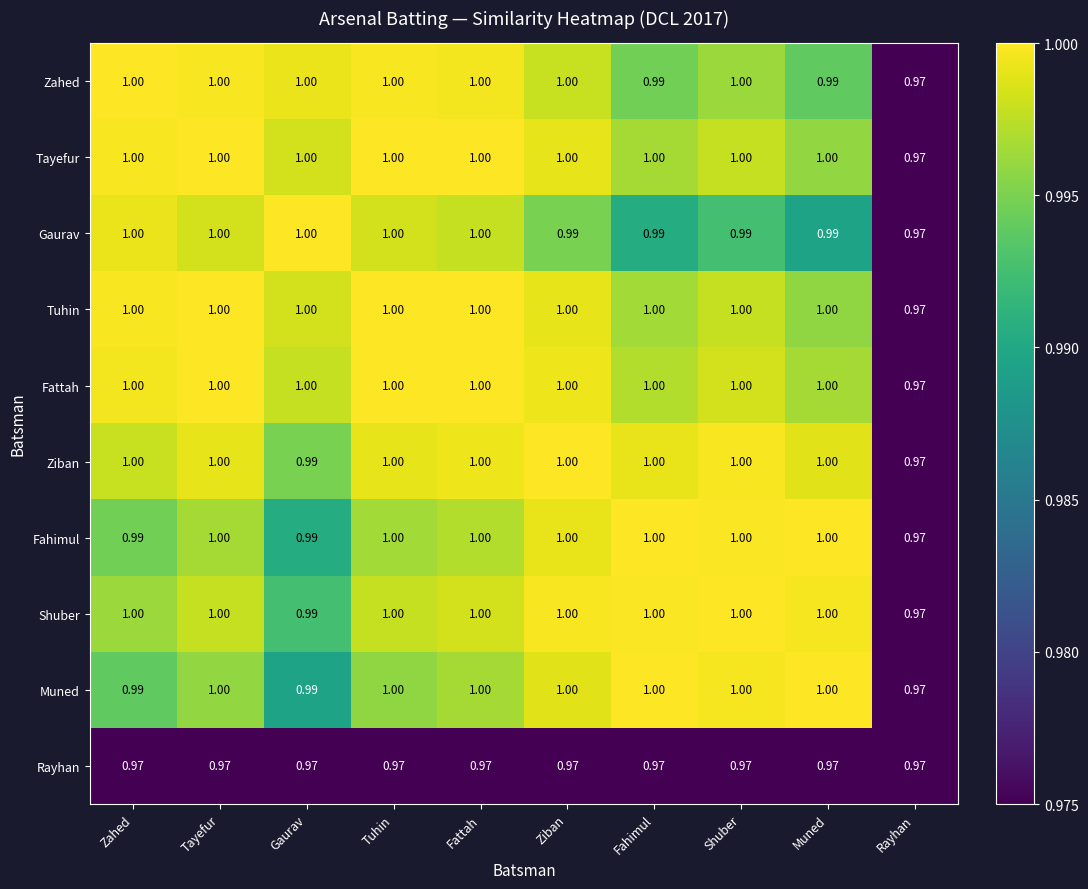

At which label is Tayefur closest to 0?

Rayhan